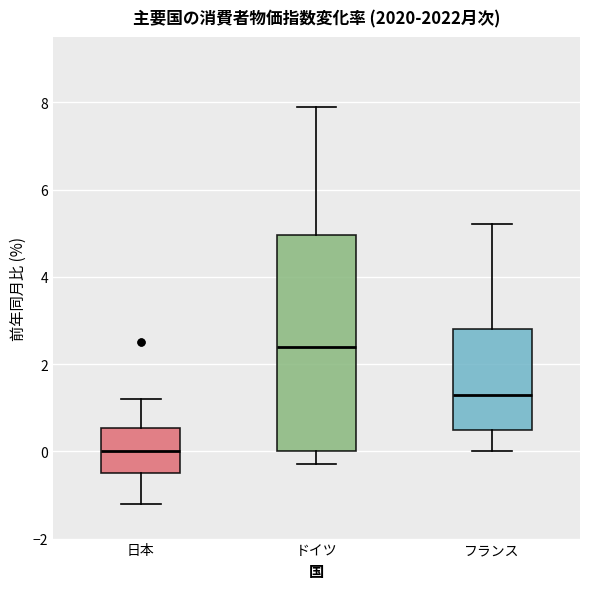

Which box's median line is the lowest?

日本